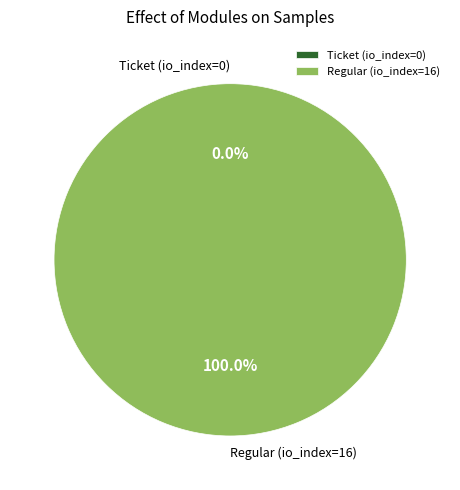

Does any single category account for the majority?

Yes